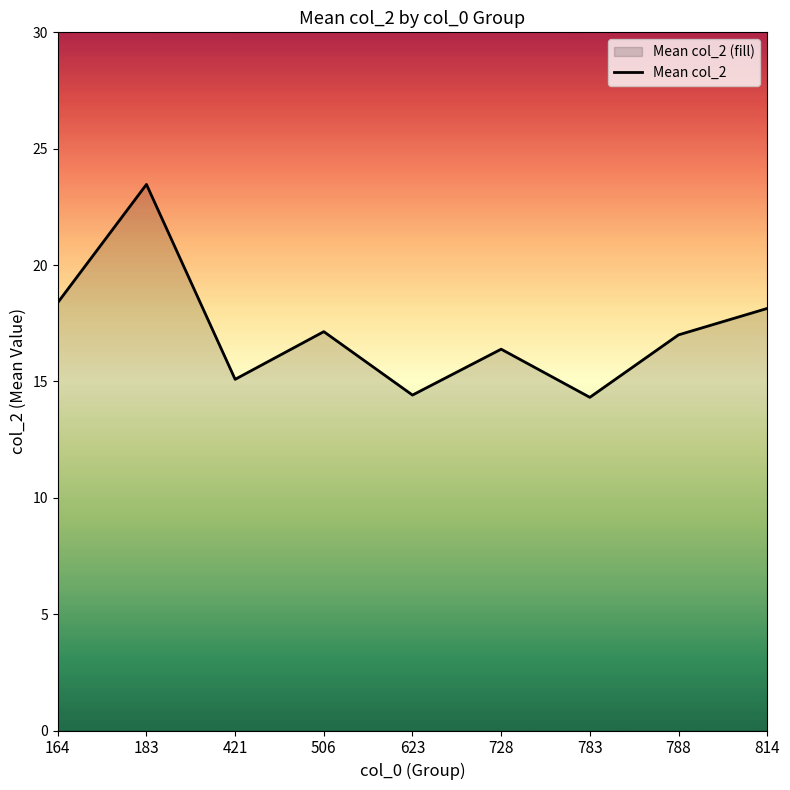

List the labels in order of value, smallest first.

783, 623, 421, 728, 788, 506, 814, 164, 183